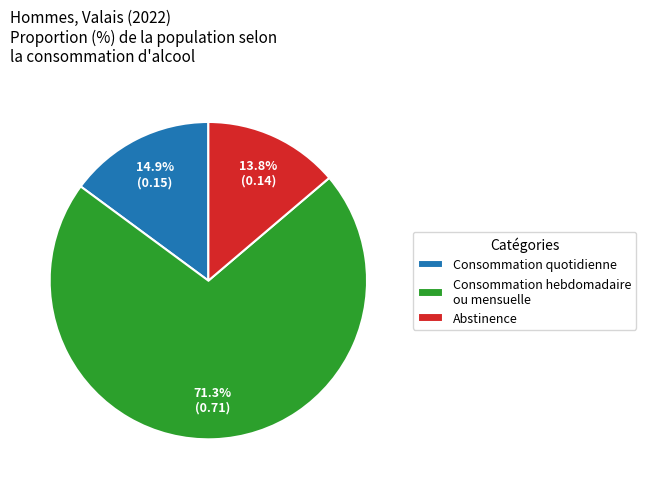

Which slice is the largest?

Consommation hebdomadaire ou mensuelle